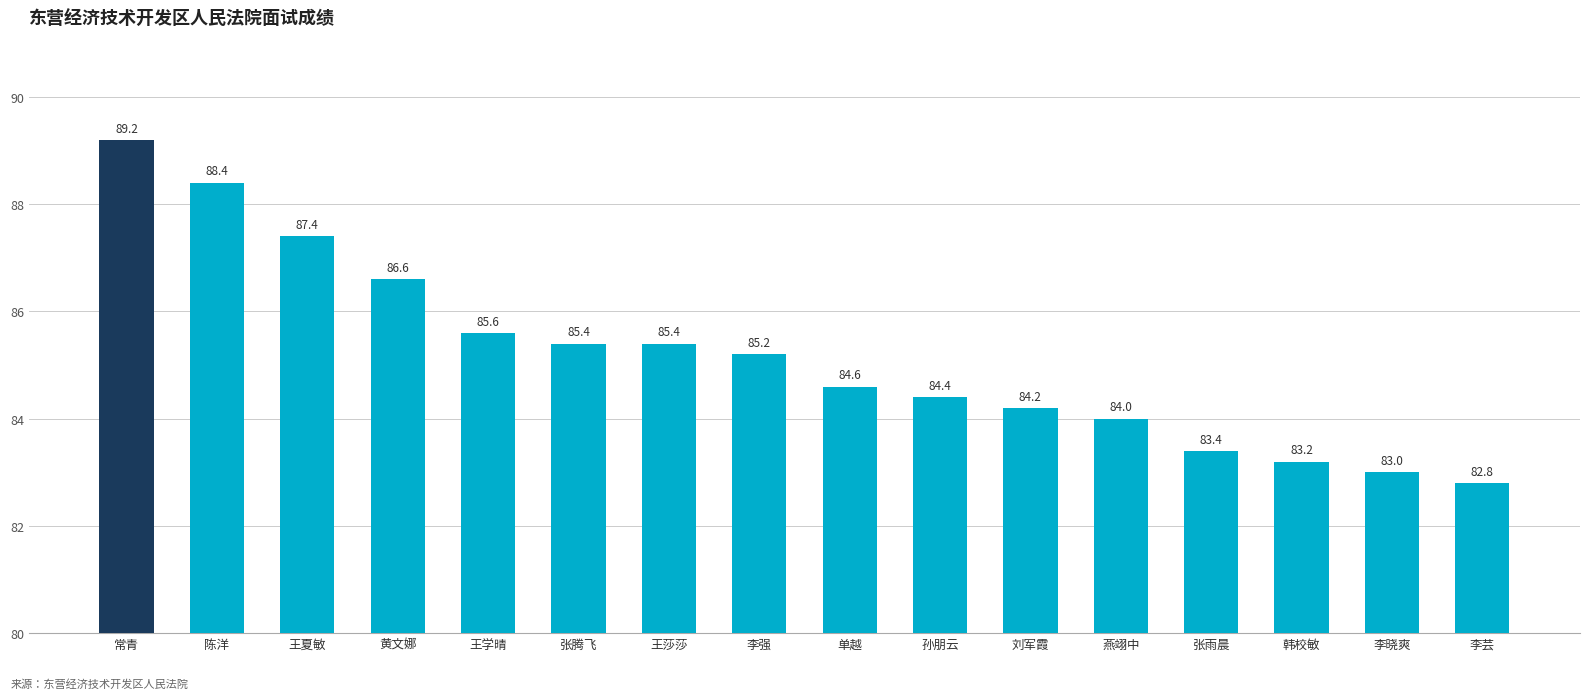

Approximately how many times larger is the value at 李晓爽 compared to 单越?

1.0